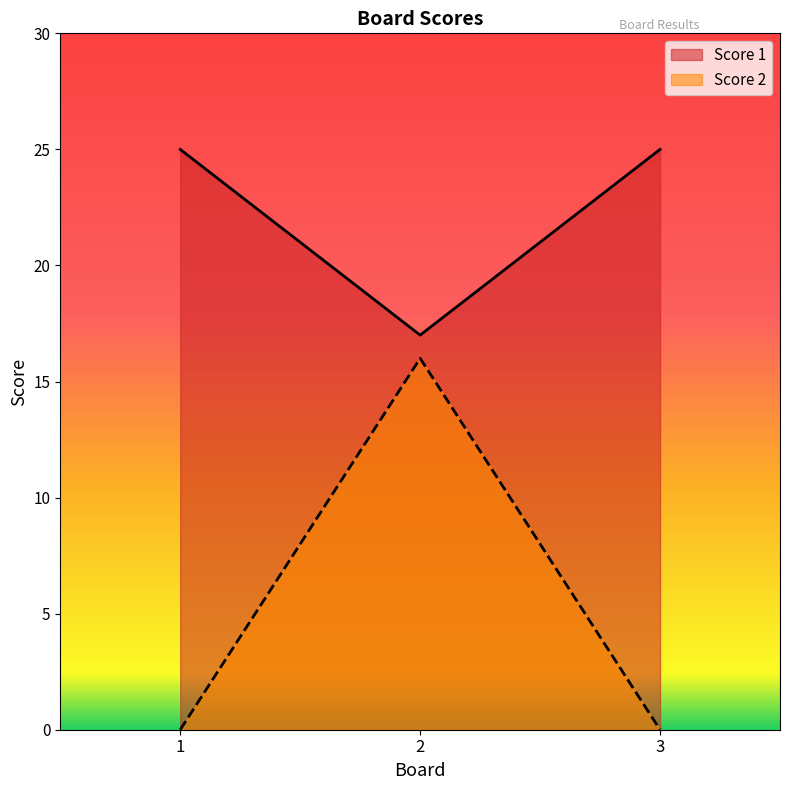

What is the maximum value shown in the chart?

25